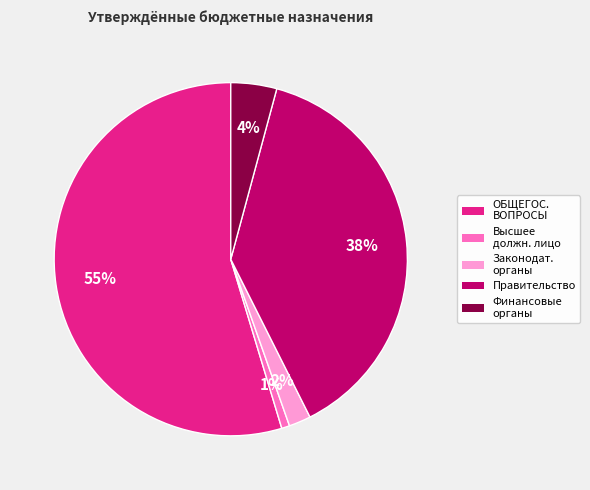

Which slice represents more than half of the pie?

ОБЩЕГОС. ВОПРОСЫ